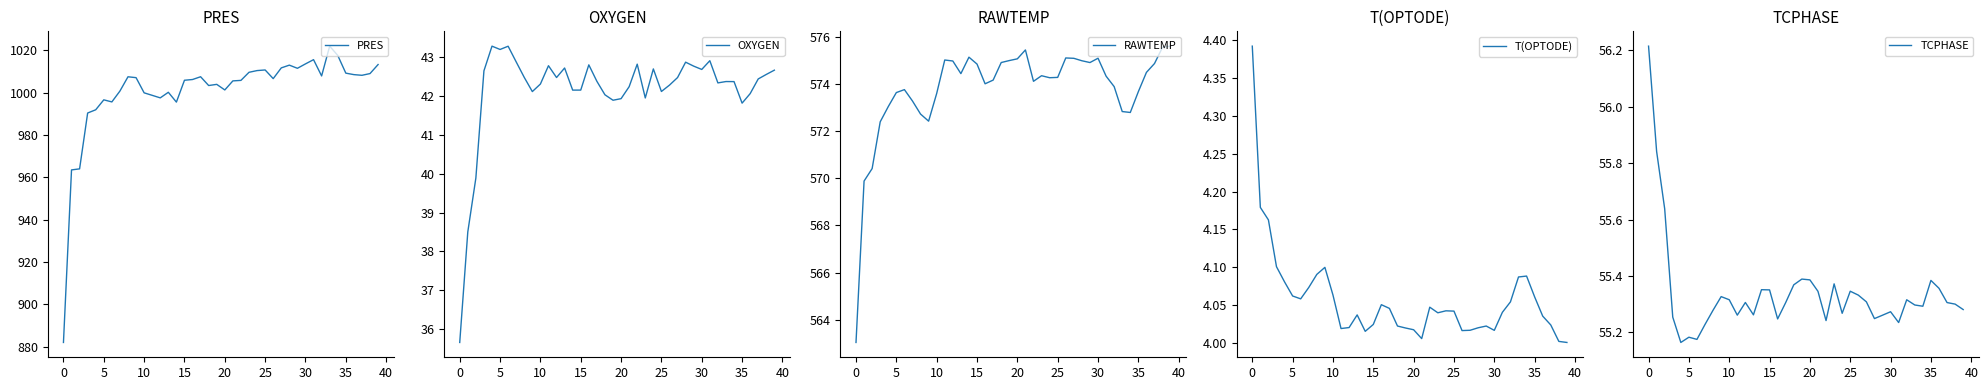

What is the maximum value shown in the chart?

1022.0